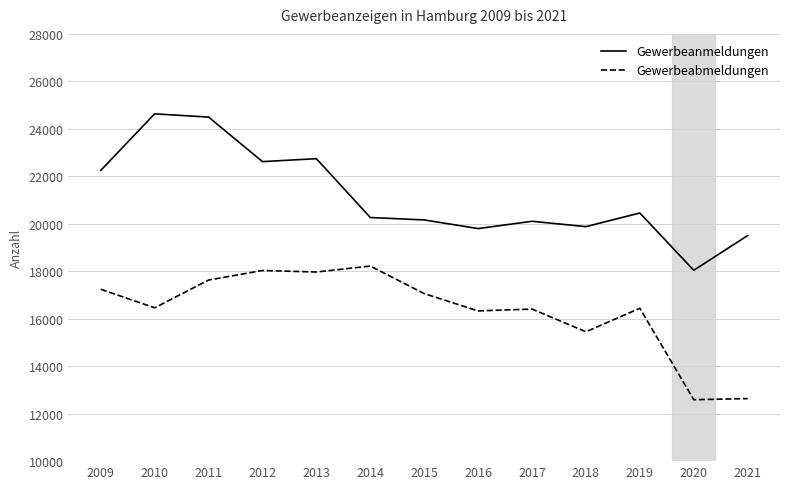

At how many categories does at least one series exceed 23367?

2